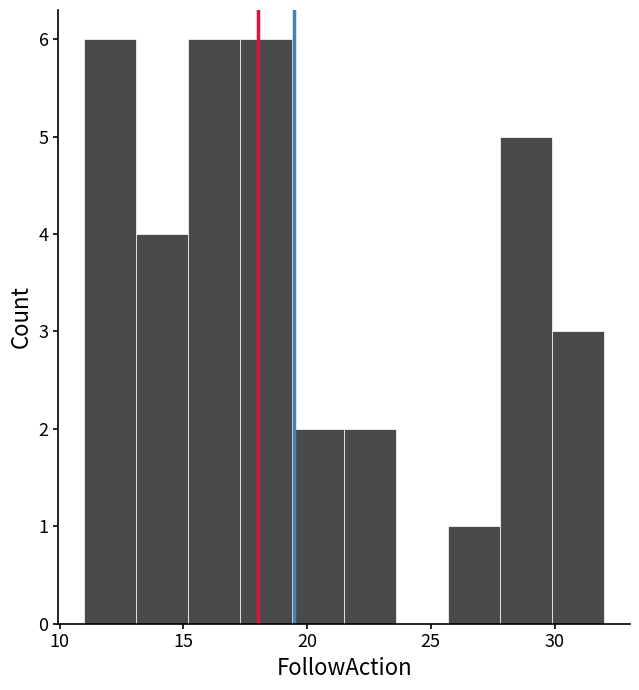

How tall is the bar that spans 27.8 to 29.9 on the x-axis? Neither the bar edges nor the heights are printed on the chart, so give them approximately, as read against the axes.

5